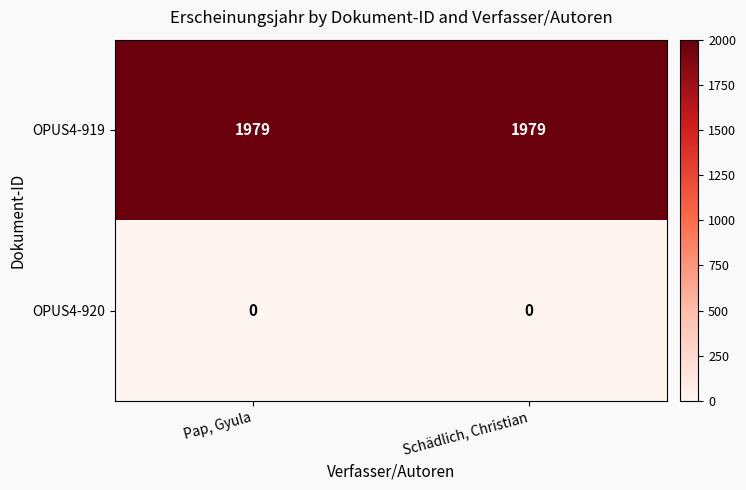

What is the spread (max minus min) of values at Pap, Gyula?

1979